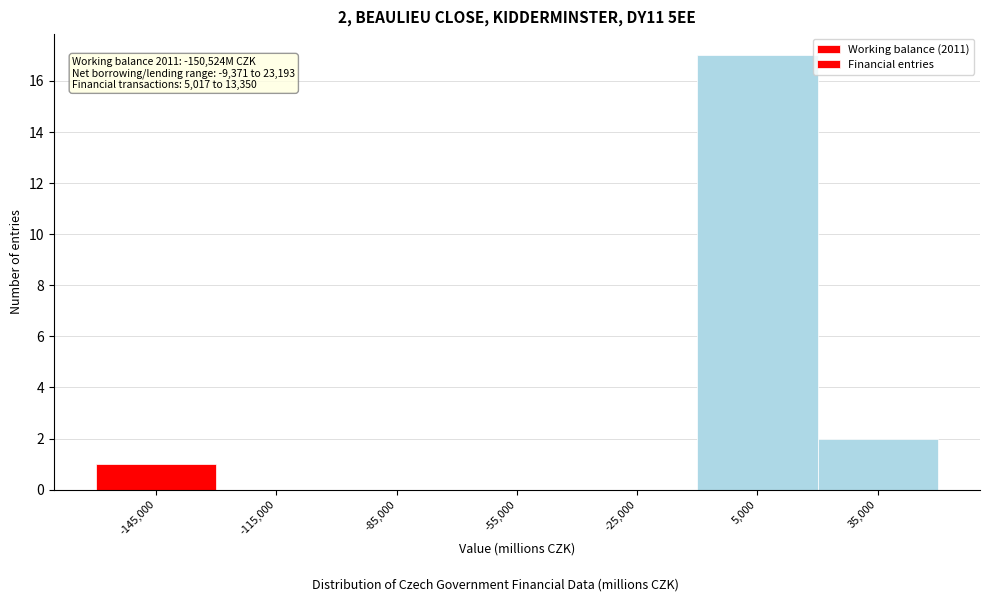

Which range on the x-axis has the tallest bar?

-10000 to 20000